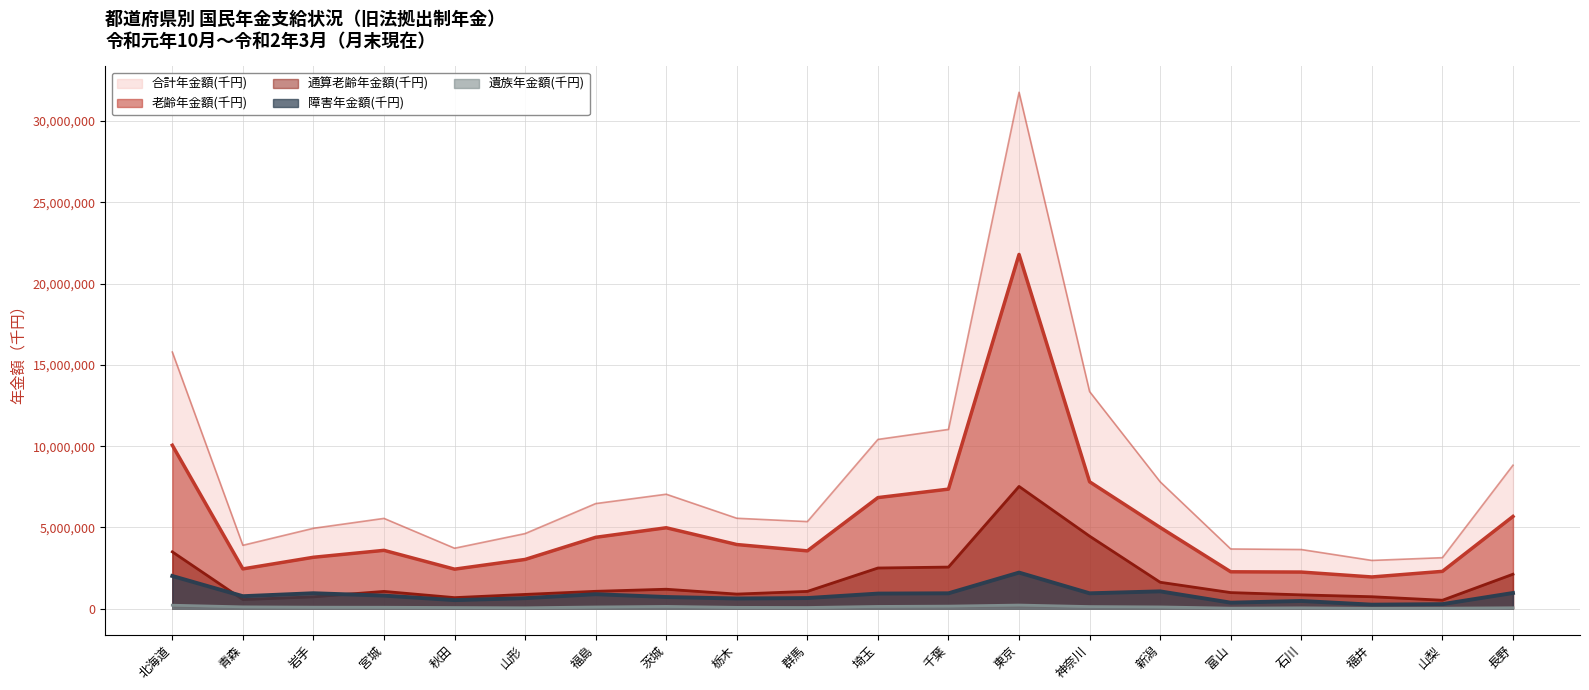

What position from the right is 山梨?

2